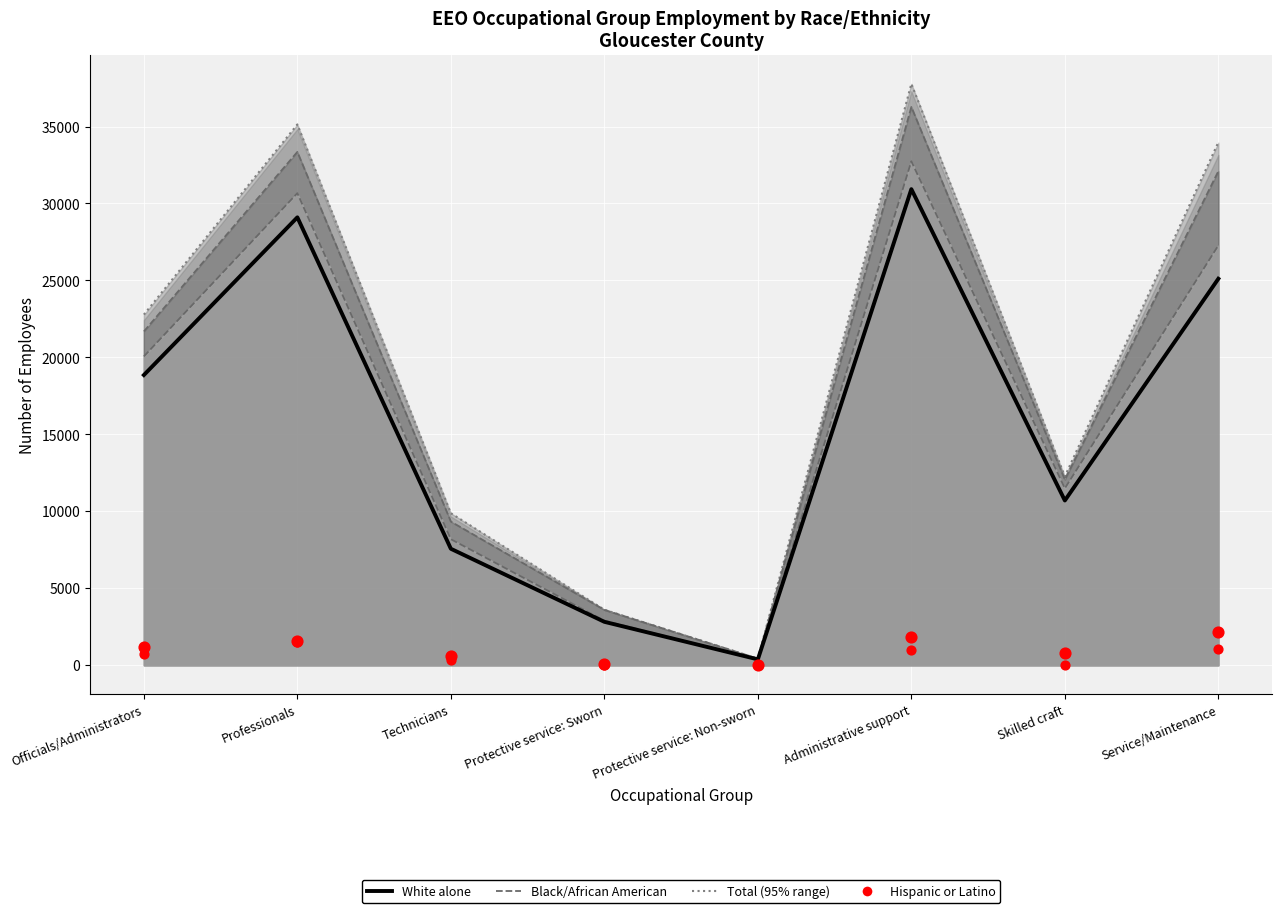

At how many categories does at least one series exceed 4531?

6